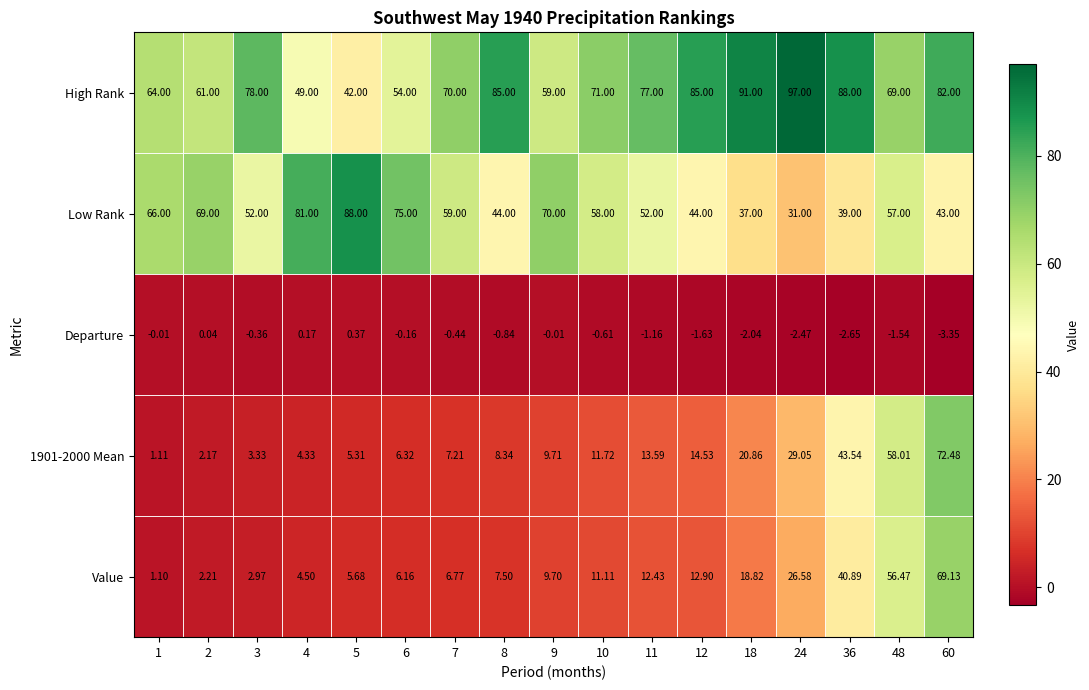

Which series changed the most between 1 and 6?

High Rank